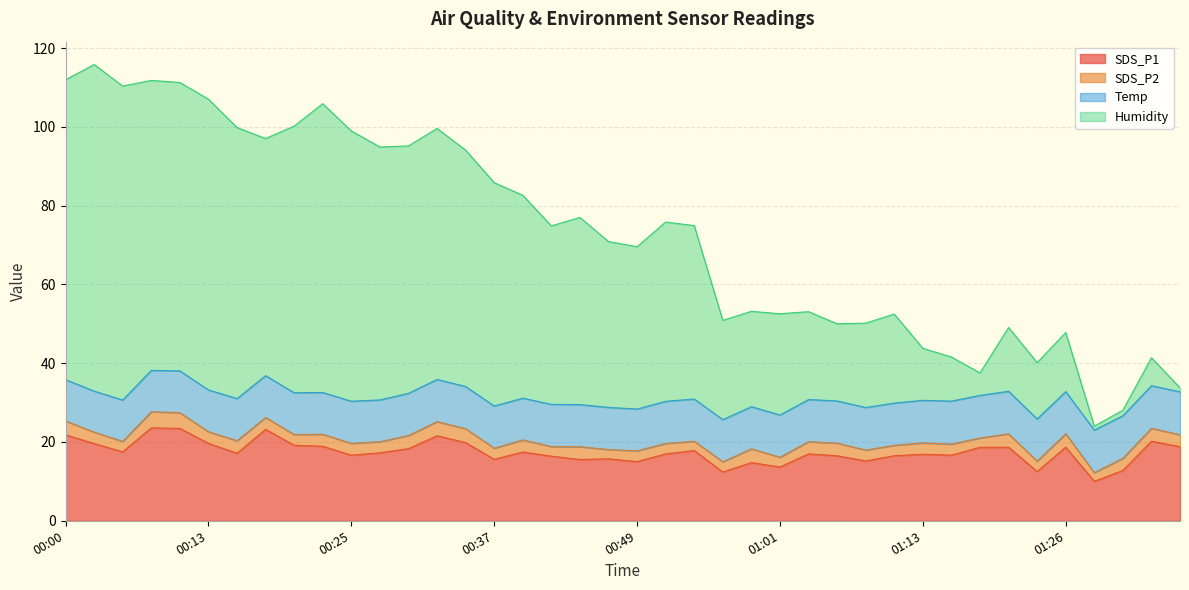

The value of Humidity at 00:30 is 95.2. True or false?

True